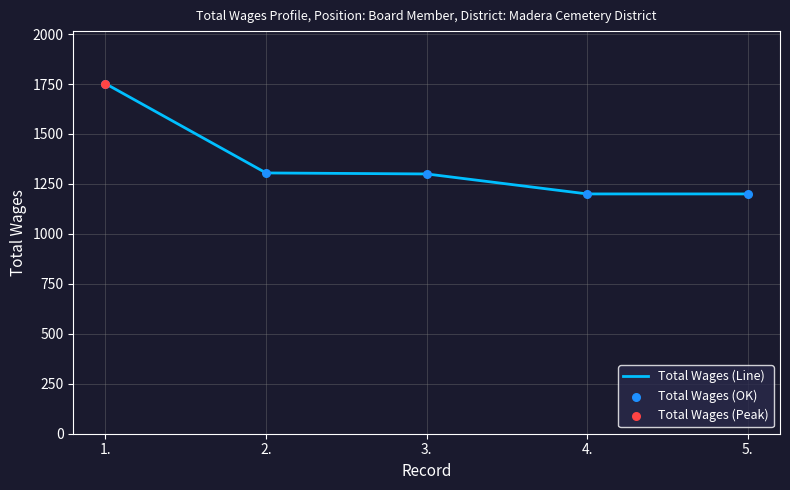

The value at 3. is 1300. True or false?

True